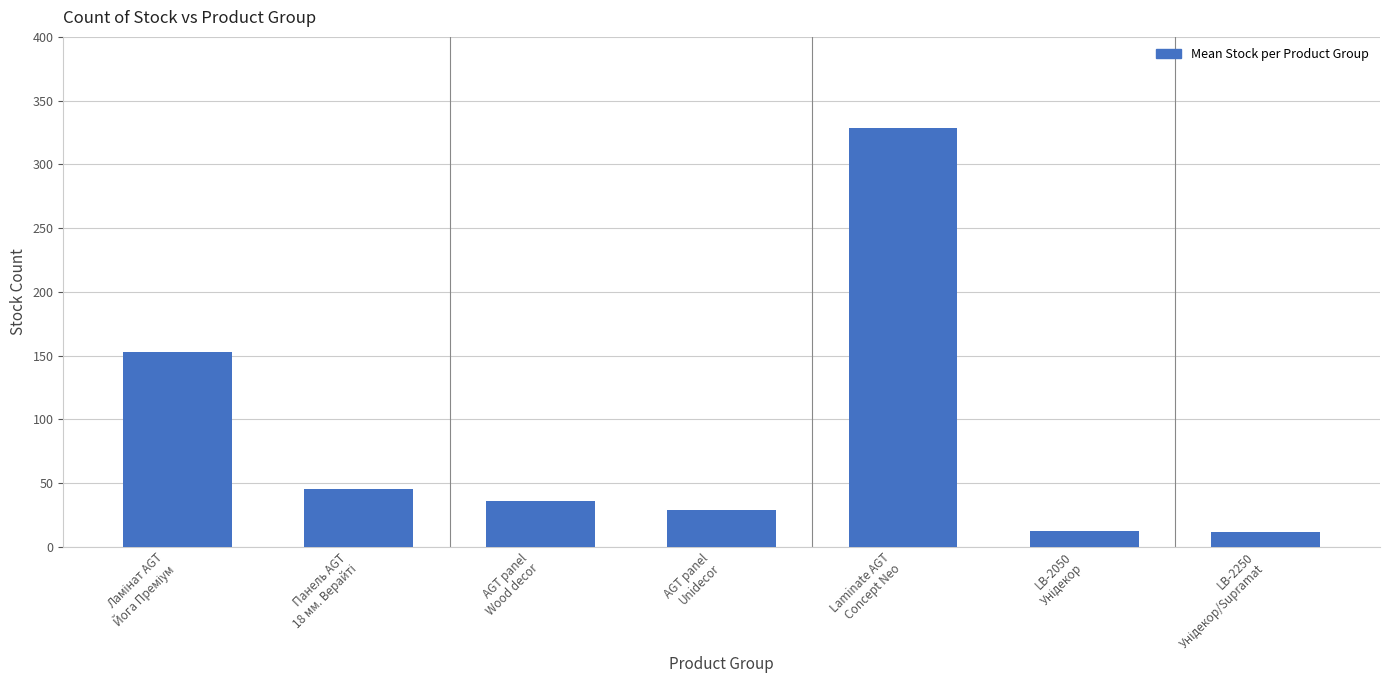

What is the value of the 4th bar from the left?

29.0